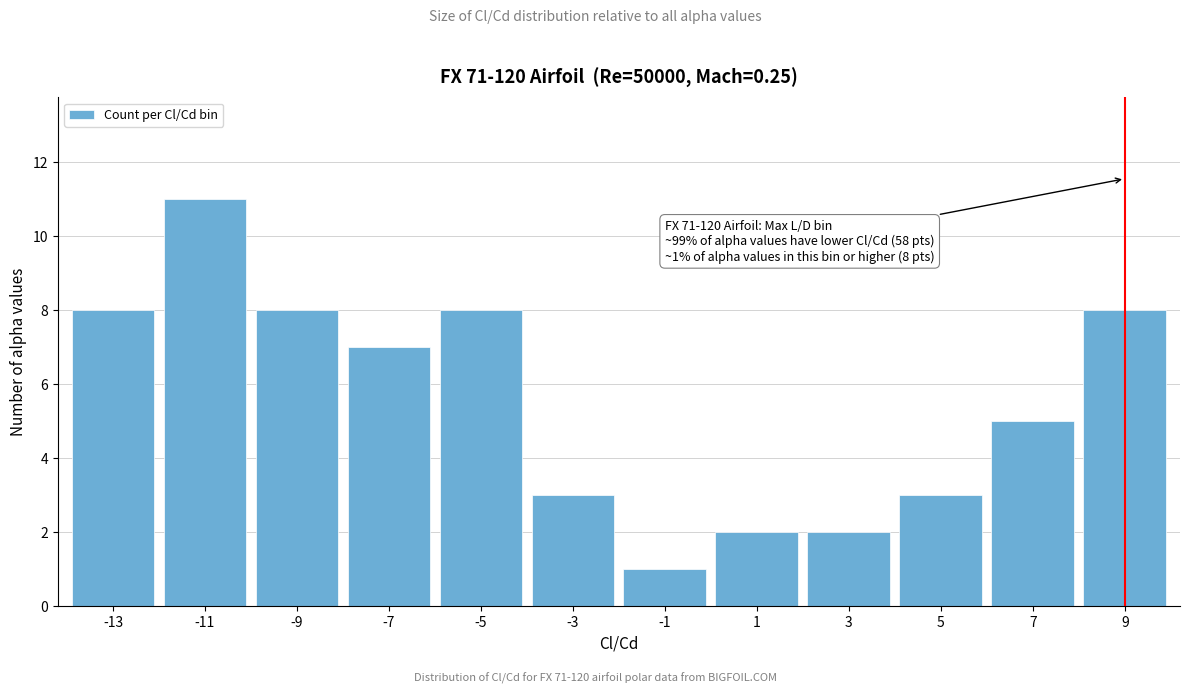

Reading left to right, transcribe all the data shown in this chart.

-13=8	-11=11	-9=8	-7=7	-5=8	-3=3	-1=1	1=2	3=2	5=3	7=5	9=8